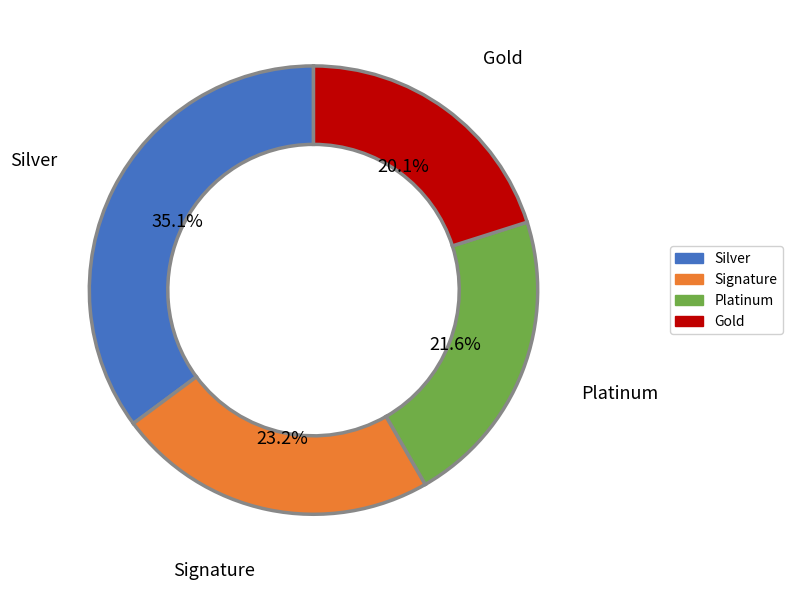

How many segments does this pie chart have?

4